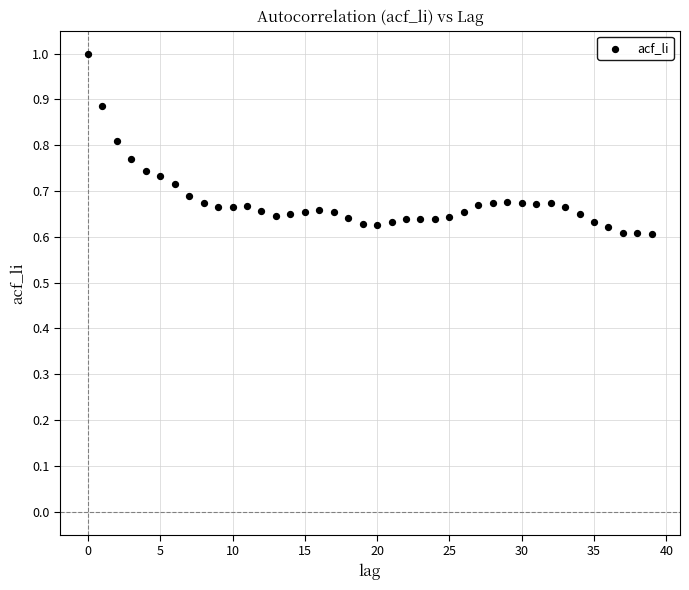

Count the number of points in this scatter plot.

40